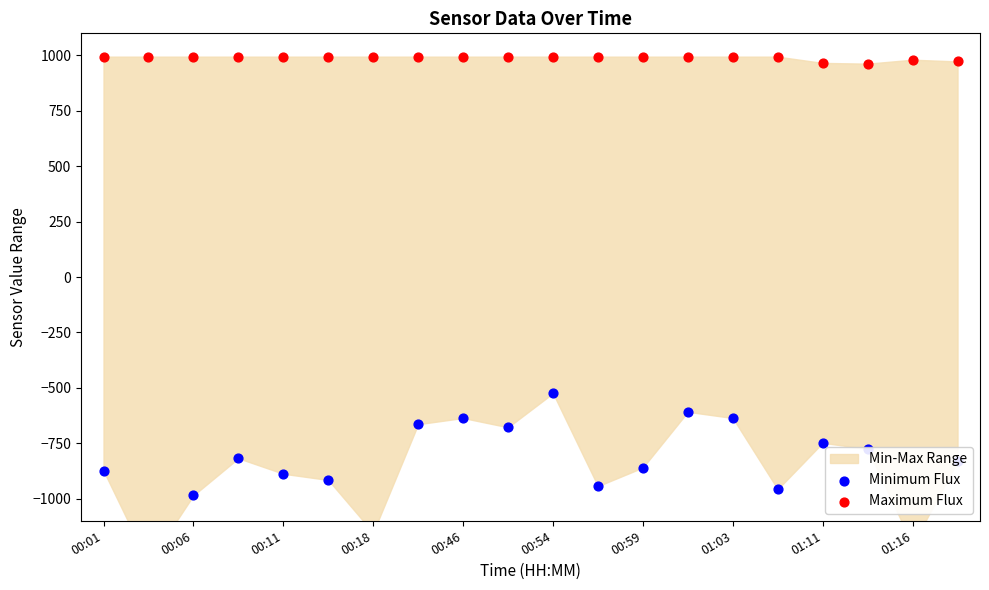

Which series reaches the minimum Y coordinate?

Minimum Flux